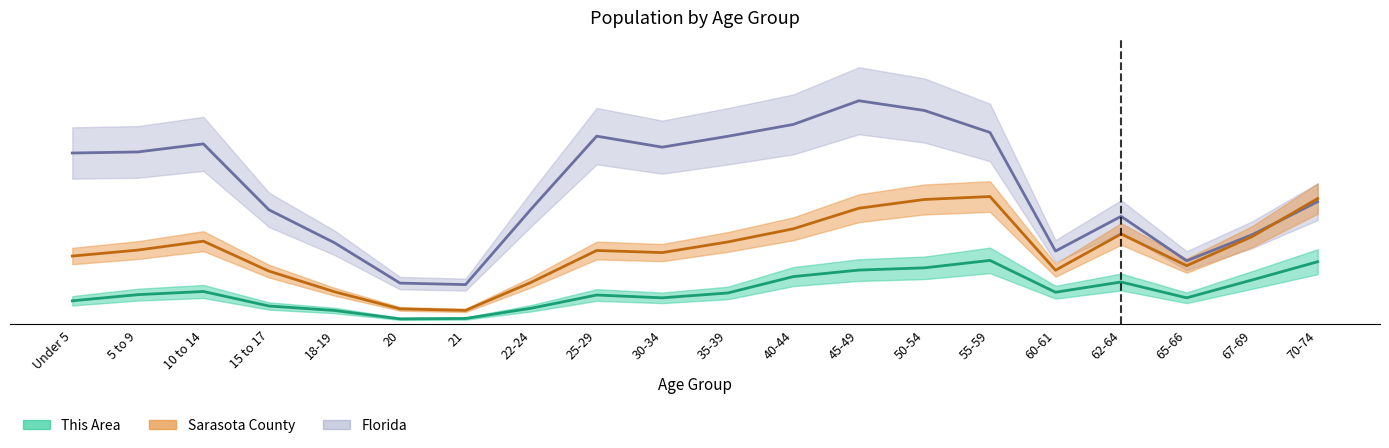

Reading left to right, transcribe all the data shown in this chart.

This Area: 36.7	46.4	51.3	28.6	21.6	8.5	9.0	25.1	45.8	41.4	49.0	74.6	84.8	88.3	100.0	50.1	66.2	41.4	69.4	98.0
Sarasota County: 106.8	116.1	130.1	83.2	50.9	24.1	21.7	65.6	115.5	112.2	128.9	149.5	181.7	195.4	200.0	84.7	141.4	91.7	137.3	196.9
Florida: 268.1	269.8	282.5	179.2	127.6	64.5	62.1	180.4	294.6	277.3	294.4	312.9	350.0	334.8	300.3	114.6	169.0	99.4	140.2	192.0